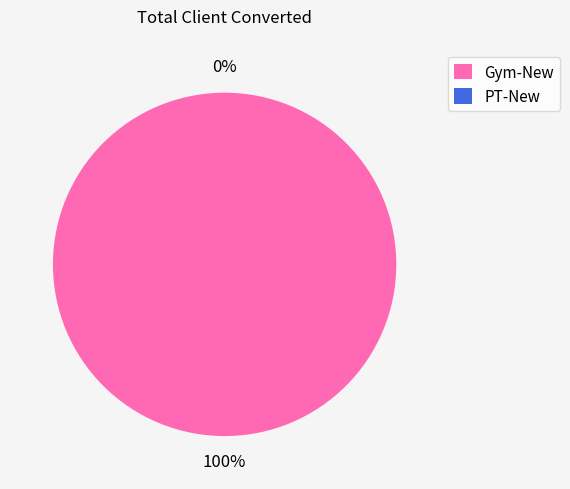

Is PT-New the majority of the pie?

No